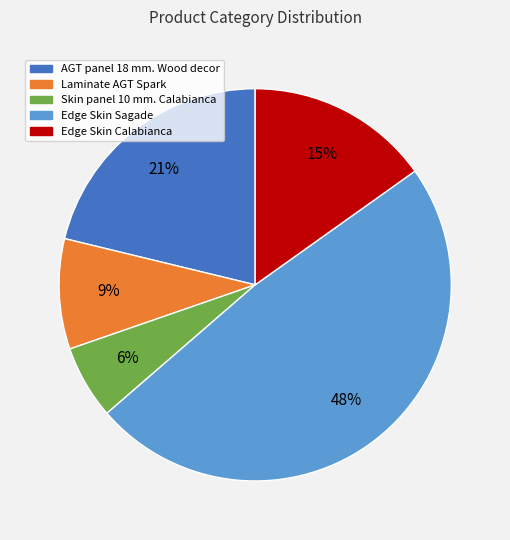

Do Skin panel 10 mm. Calabianca and Edge Skin Calabianca together represent more than half of the pie?

No